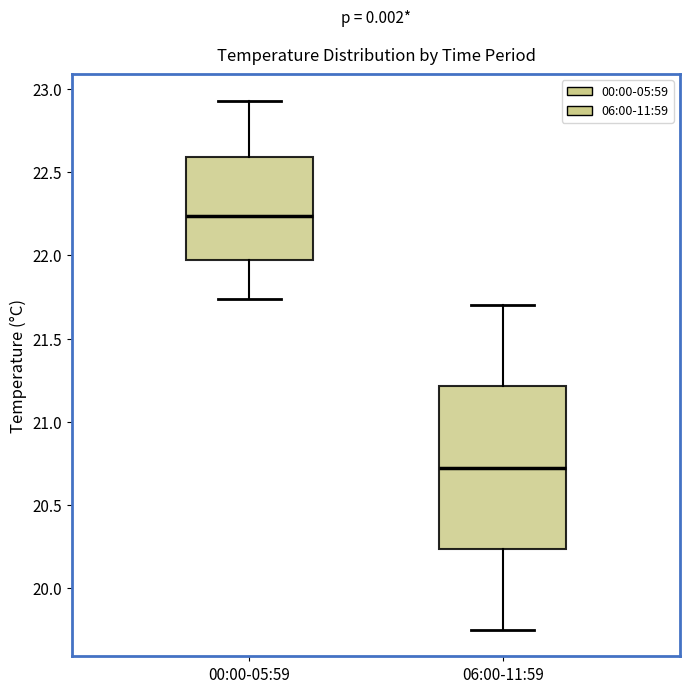

Which box's median line is the highest?

00:00-05:59